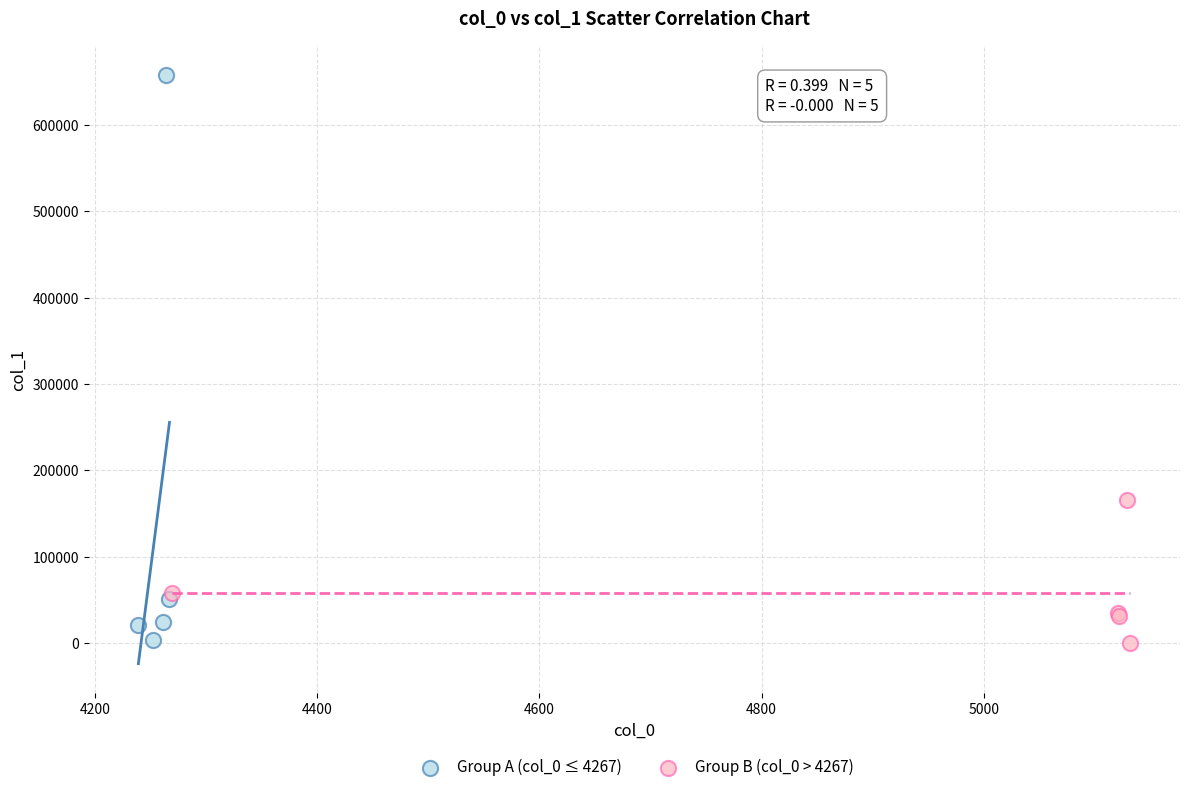

Which series reaches the maximum Y coordinate?

Group A (col_0 ≤ 4267)